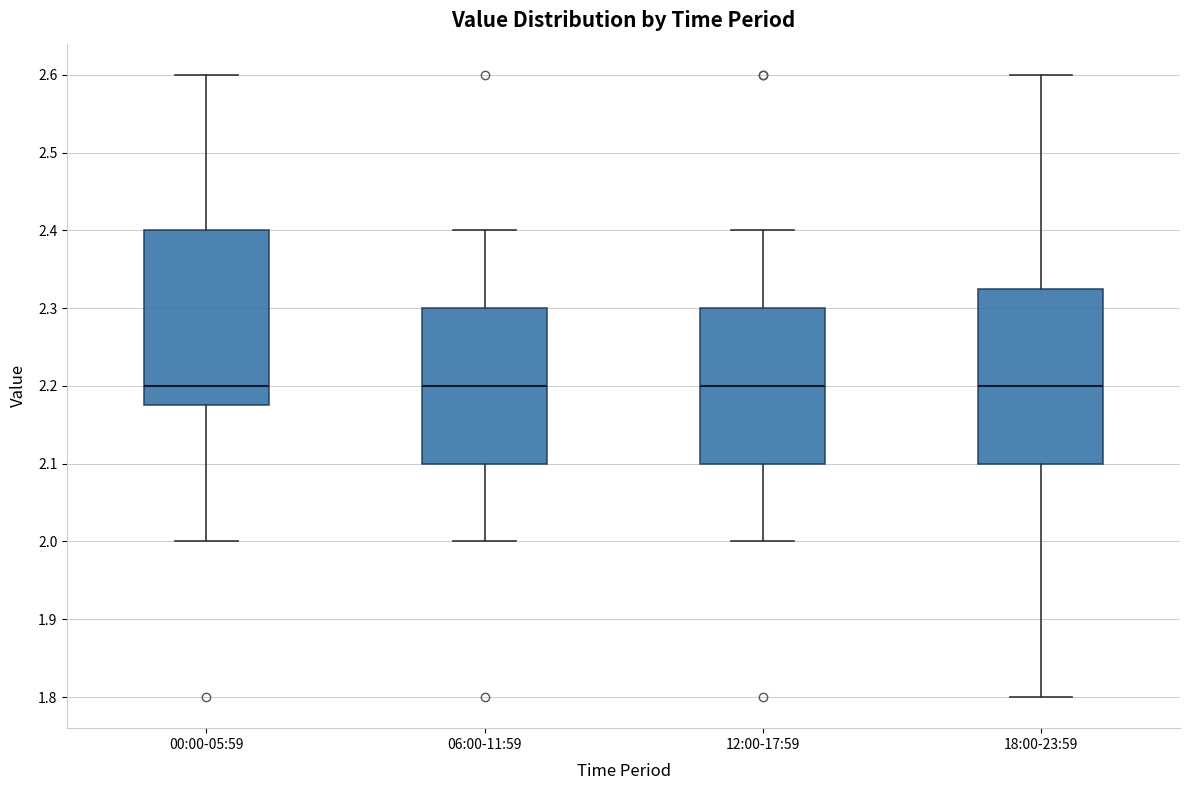

Reading left to right, transcribe this box plot: for each box, give where its median line is, the range the box spans, and where its two whiskers end, as read against the y-axis. The values are not printed on the chart, so give them approximately, as read against the axis.

00:00-05:59: median 2.20, box 2.18 to 2.40, whiskers 2.00 to 2.60
06:00-11:59: median 2.20, box 2.10 to 2.30, whiskers 2.00 to 2.40
12:00-17:59: median 2.20, box 2.10 to 2.30, whiskers 2.00 to 2.40
18:00-23:59: median 2.20, box 2.10 to 2.33, whiskers 1.80 to 2.60